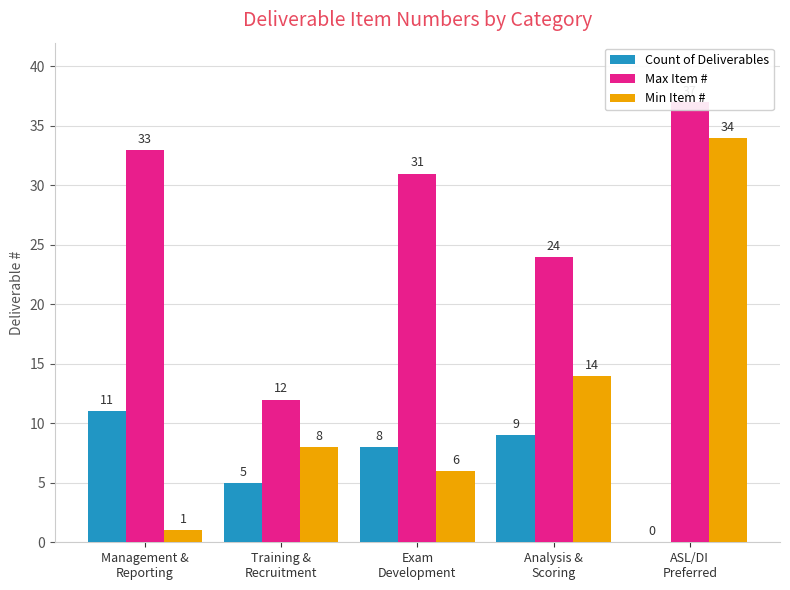

True or false: Count of Deliverables has a value of 9 at Analysis &
Scoring.

True